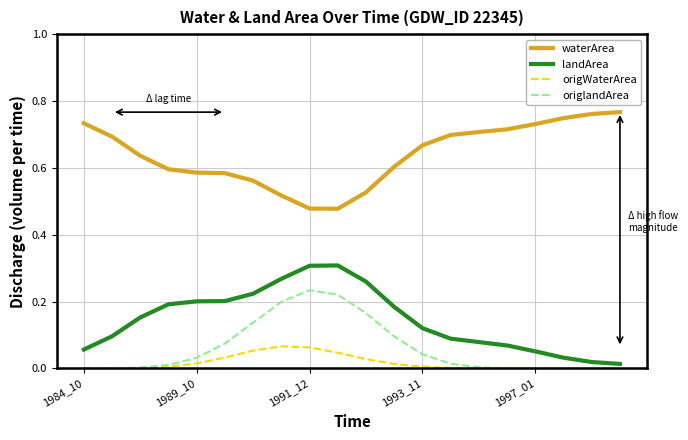

Does the chart display data point markers on the line(s)?

No